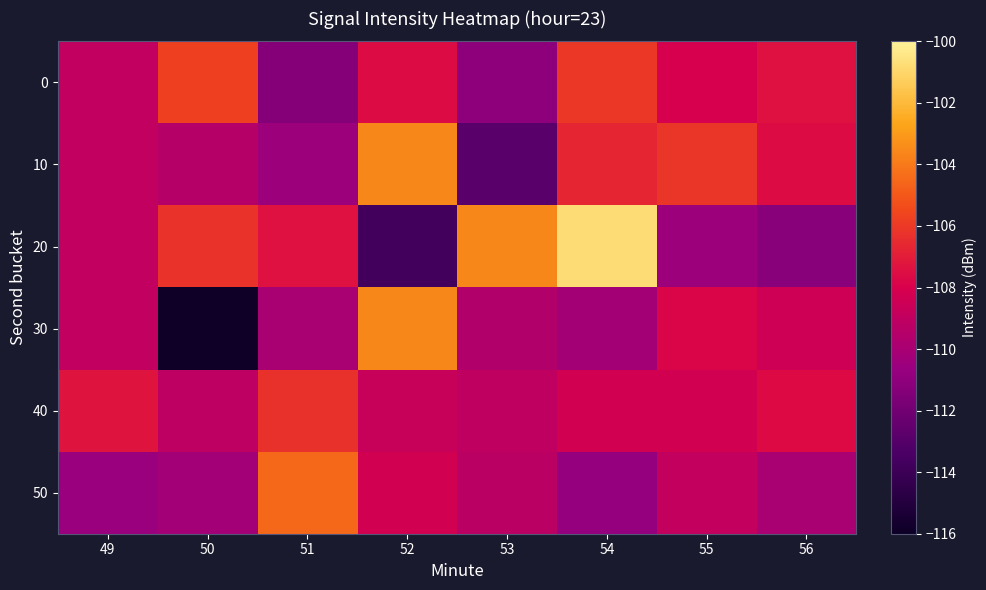

List the series in order of their peak value, highest first.

20, 30, 10, 50, 0, 40